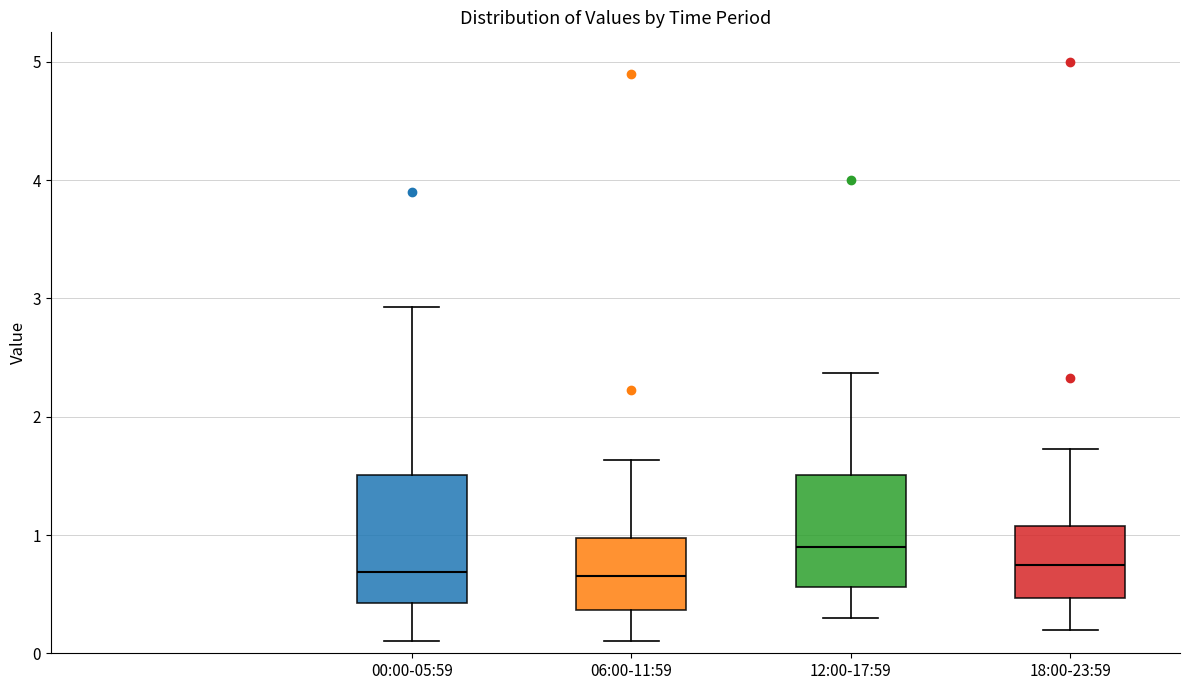

Which box is the tallest, from its lower edge to its upper edge?

00:00-05:59